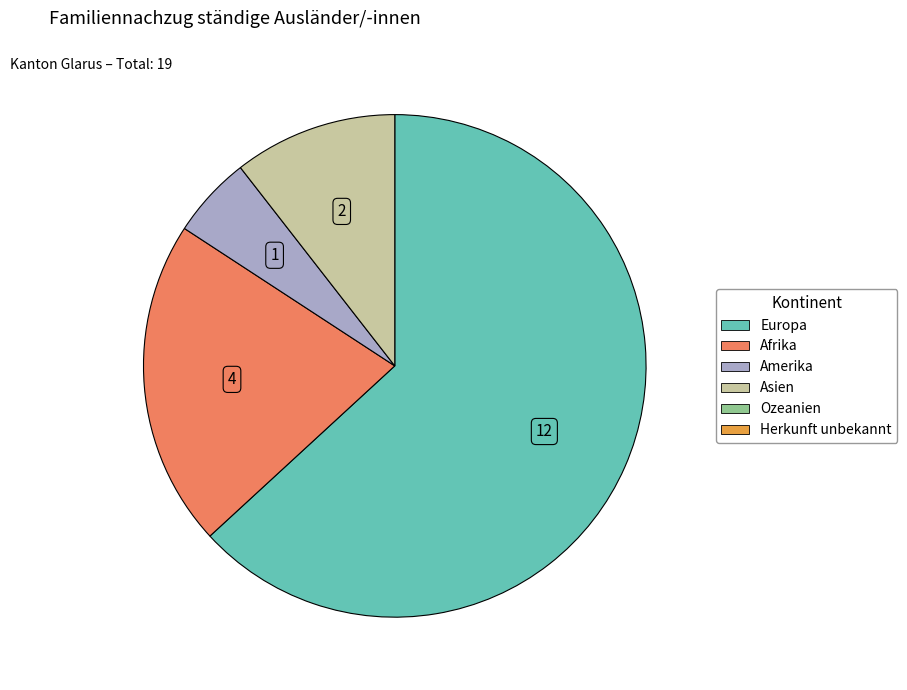

Is there a majority slice in this chart?

Yes